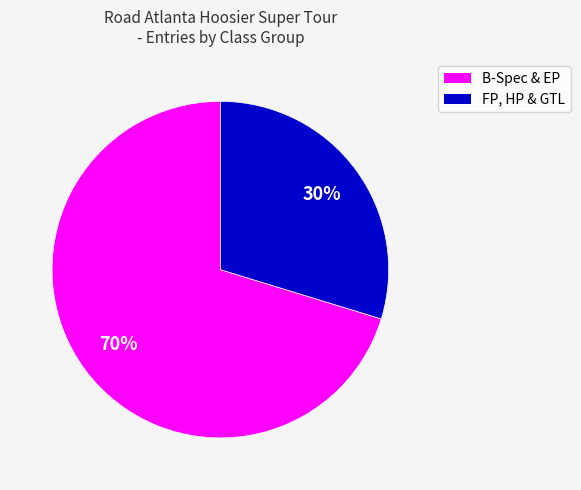

To the nearest percent, what is the average slice percentage?

50%